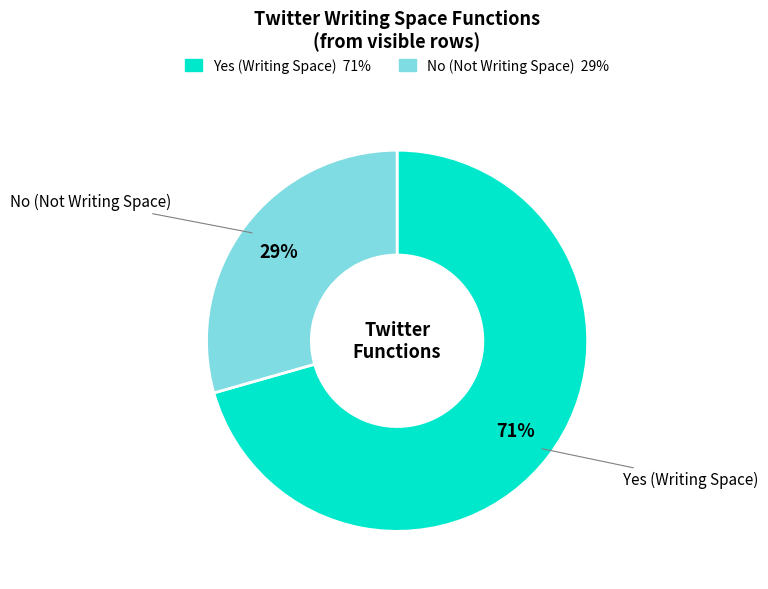

Is the sum of No and Yes greater than half?

Yes